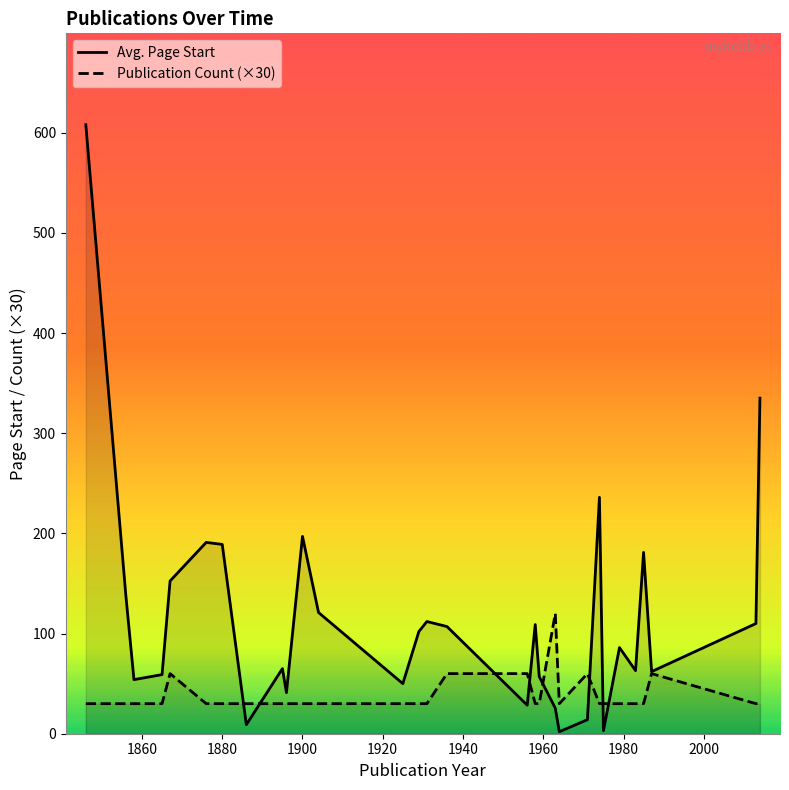

Which series has the largest total across all categories?

Avg. Page Start